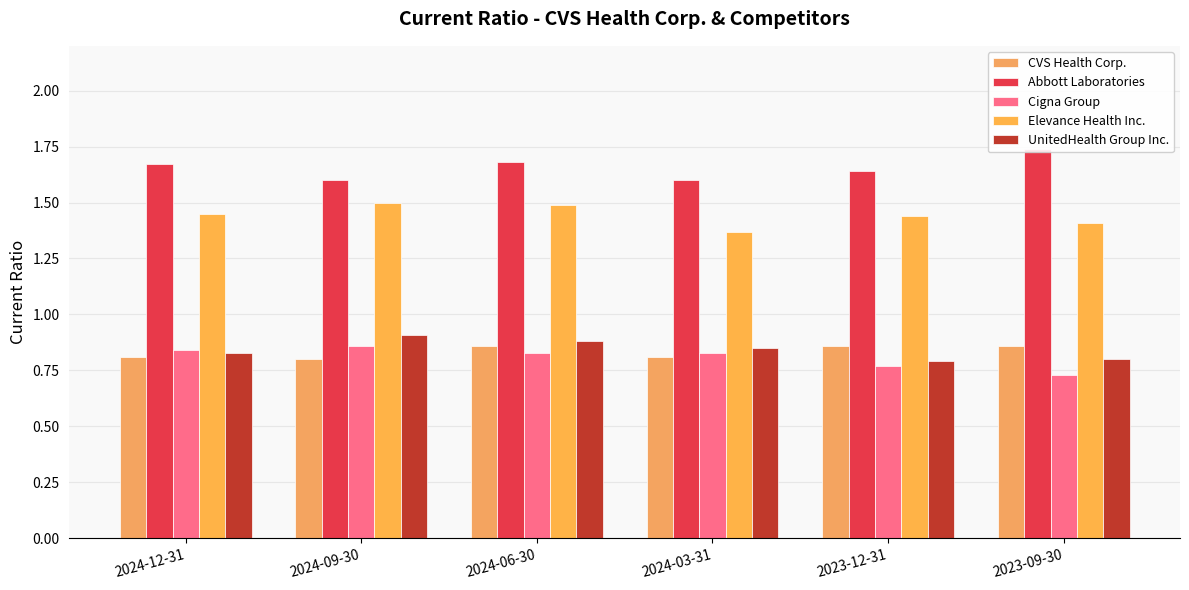

What is the sum of all Elevance Health Inc. values?

8.7